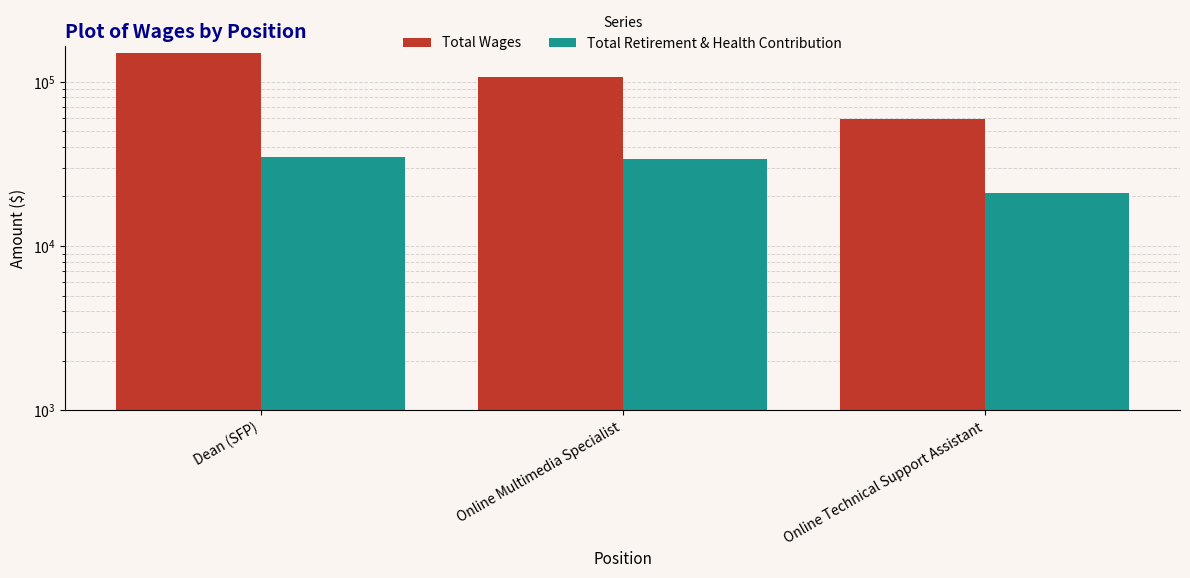

What is the value of the Total Retirement & Health Contribution bar at the 3rd from the left?

21093